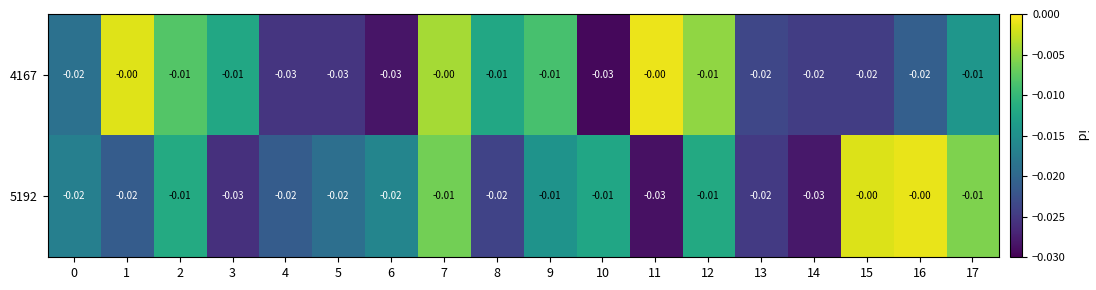

Is the value of 5192 at 4 greater than the value of 4167 at 17?

No